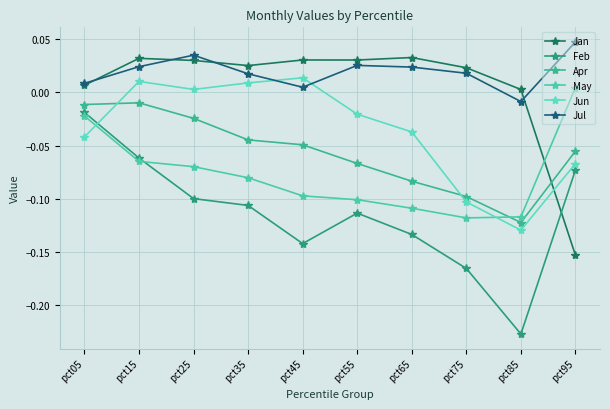

True or false: Feb and Apr intersect in this chart.

False